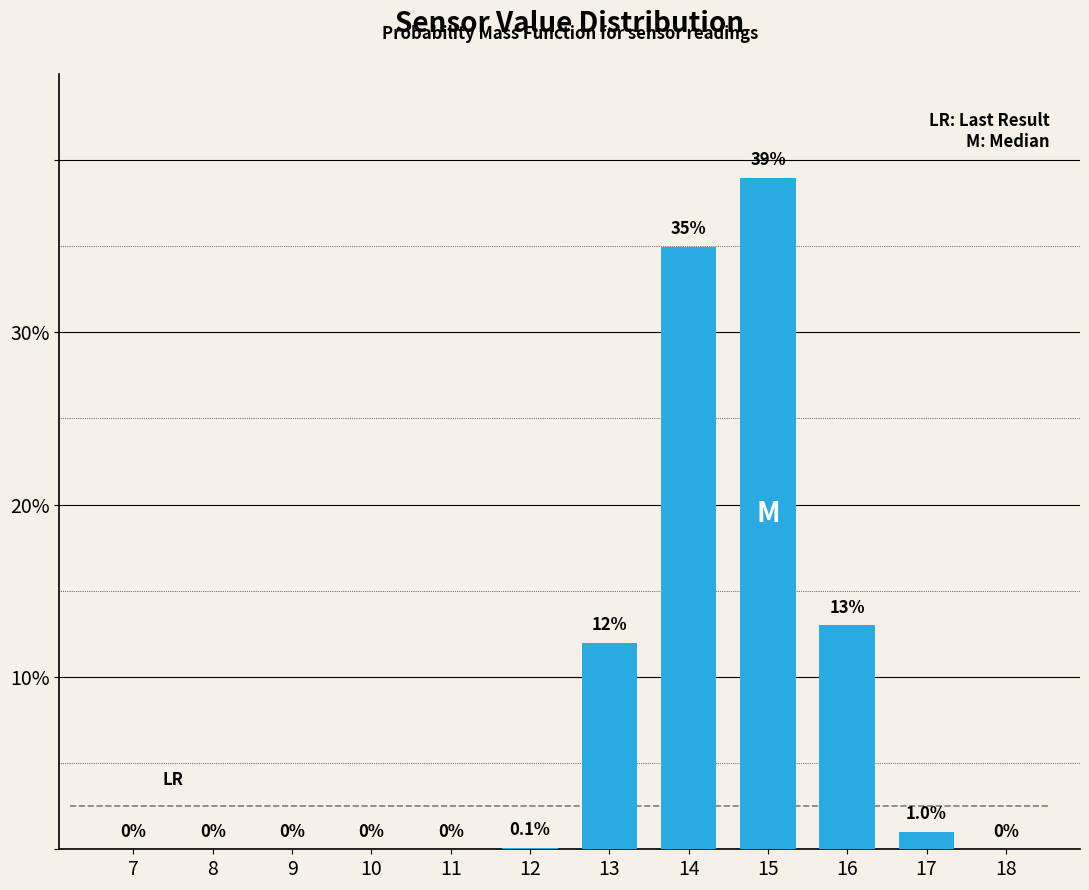

Reading right to left, extract all data points from this chart.

18=0.0	17=1.0	16=13.0	15=39.0	14=35.0	13=12.0	12=0.1	11=0.0	10=0.0	9=0.0	8=0.0	7=0.0